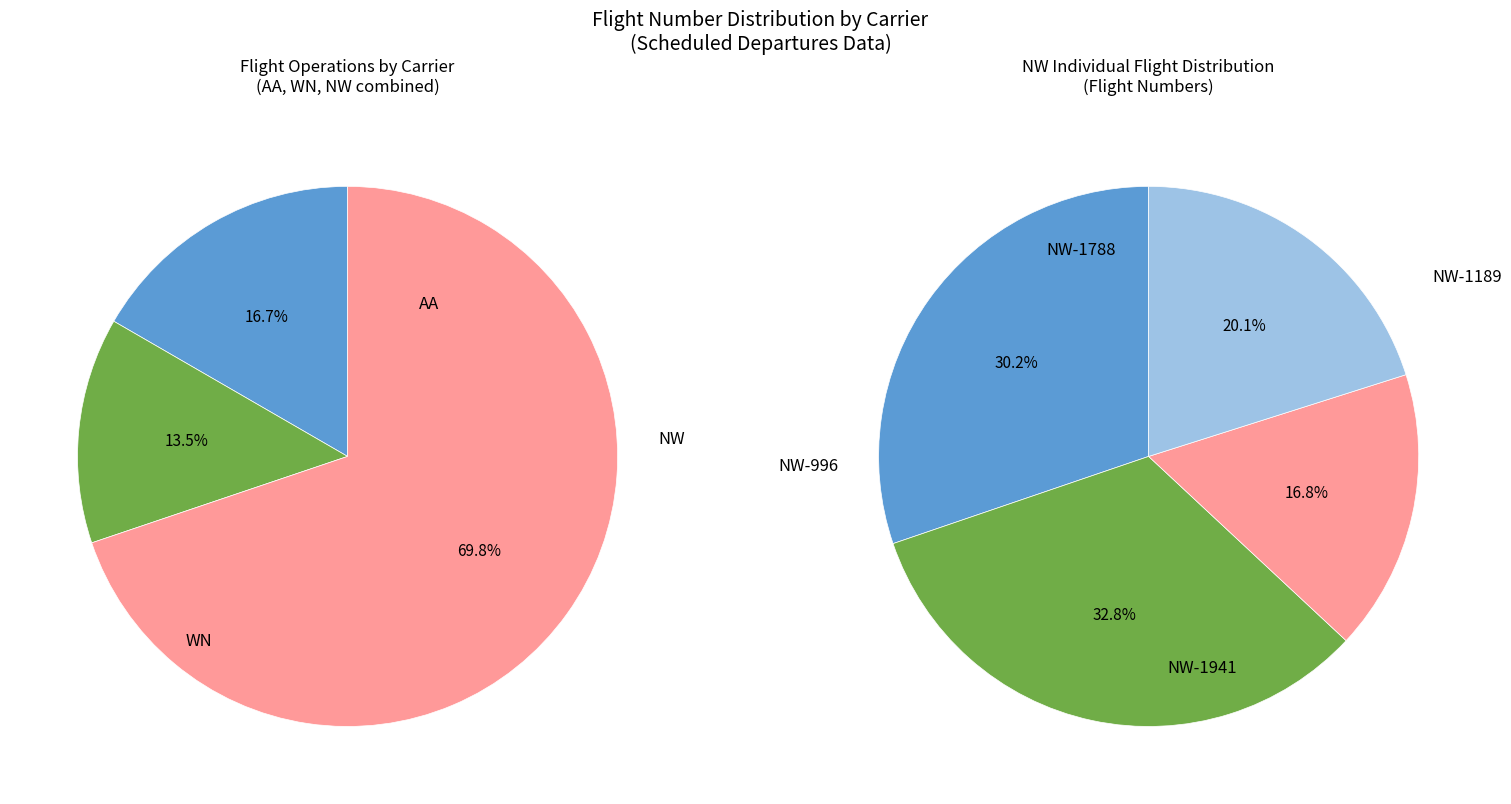

Combined, what portion of the pie is NW (1788) and WN (1146)?

34.6%